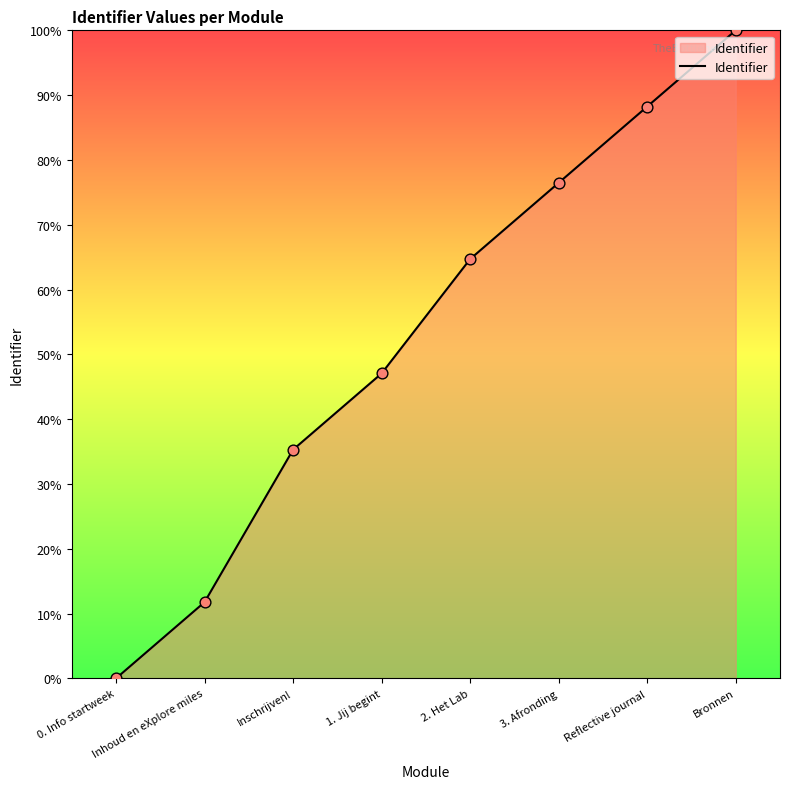

Between Inschrijven! and 1. Jij begint, which is larger?

1. Jij begint